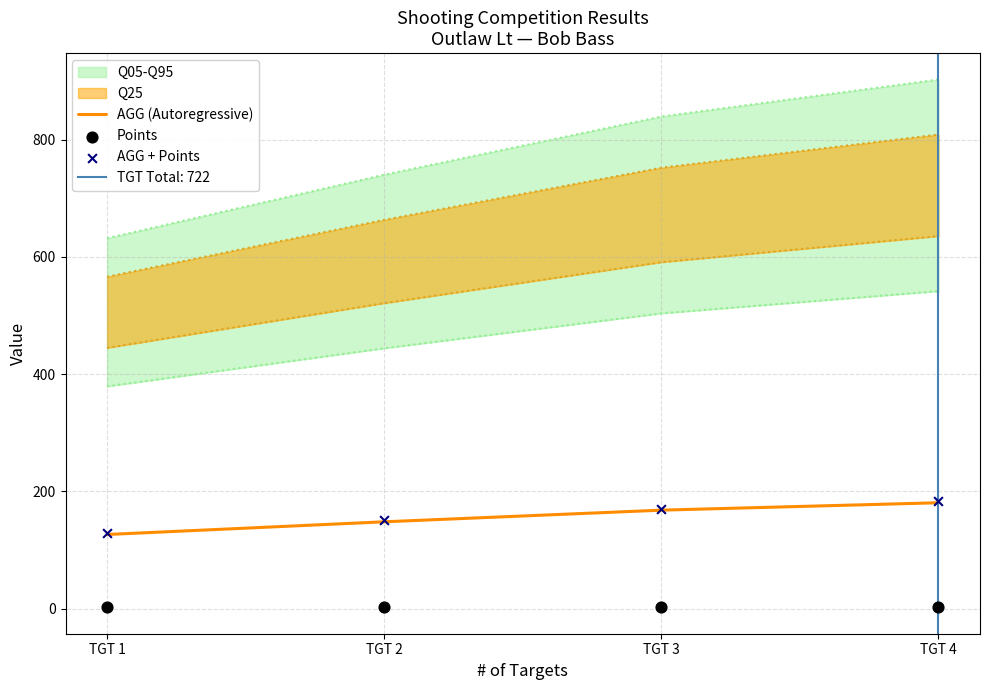

Is the value of AGG (Autoregressive) at TGT 1 greater than the value of Points at TGT 3?

Yes